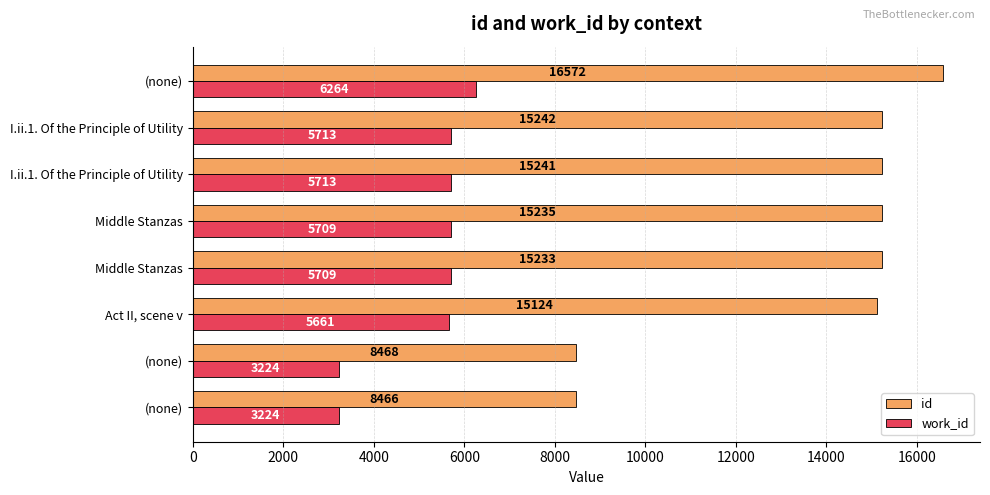

How many data points does each series have?

8